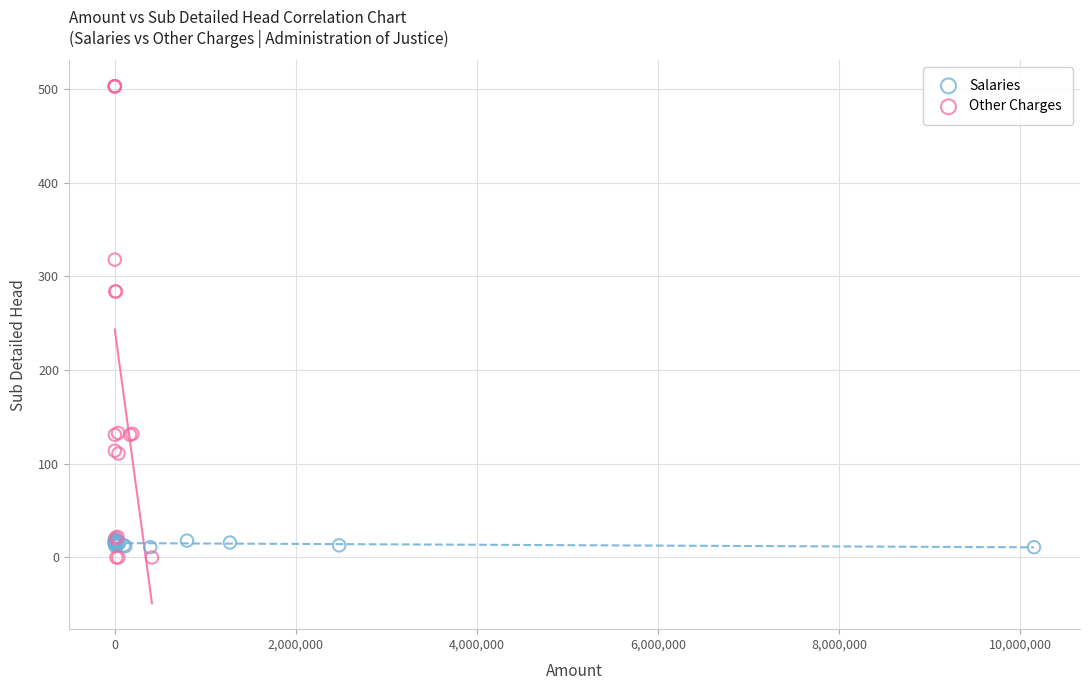

Which series contains the highest Y value?

Other Charges